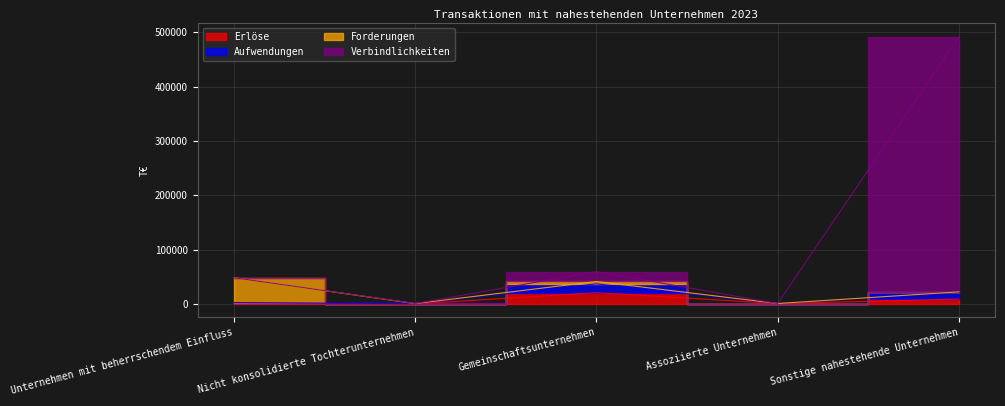

True or false: Verbindlichkeiten and Erlöse cross at least once.

False